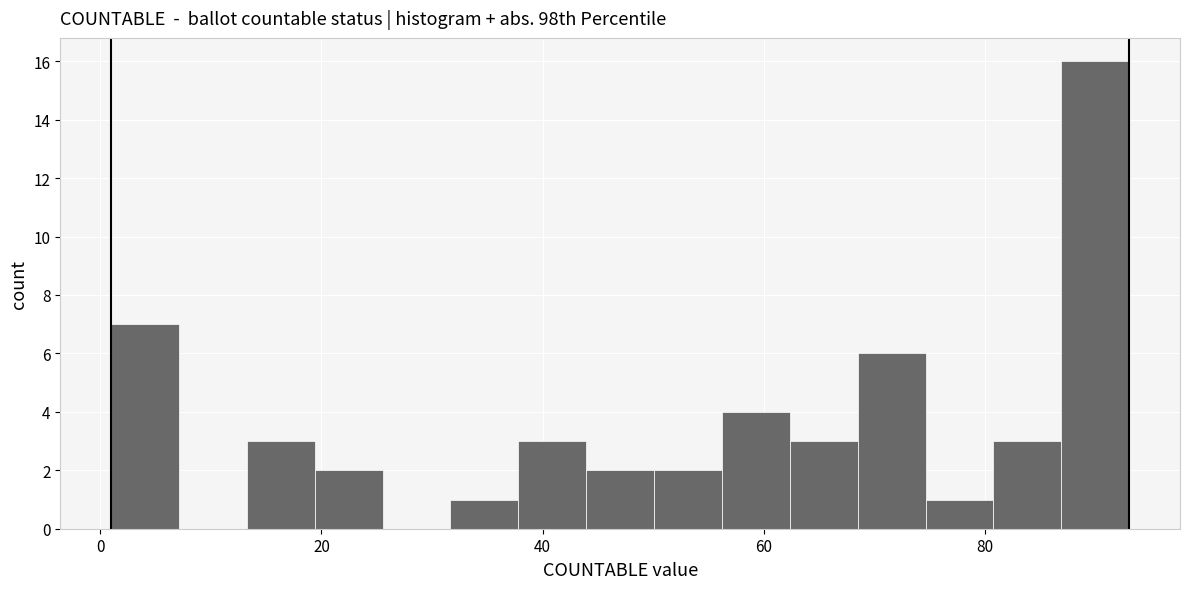

Read against the x-axis, roughly where is the centre of the tallest bar?

90